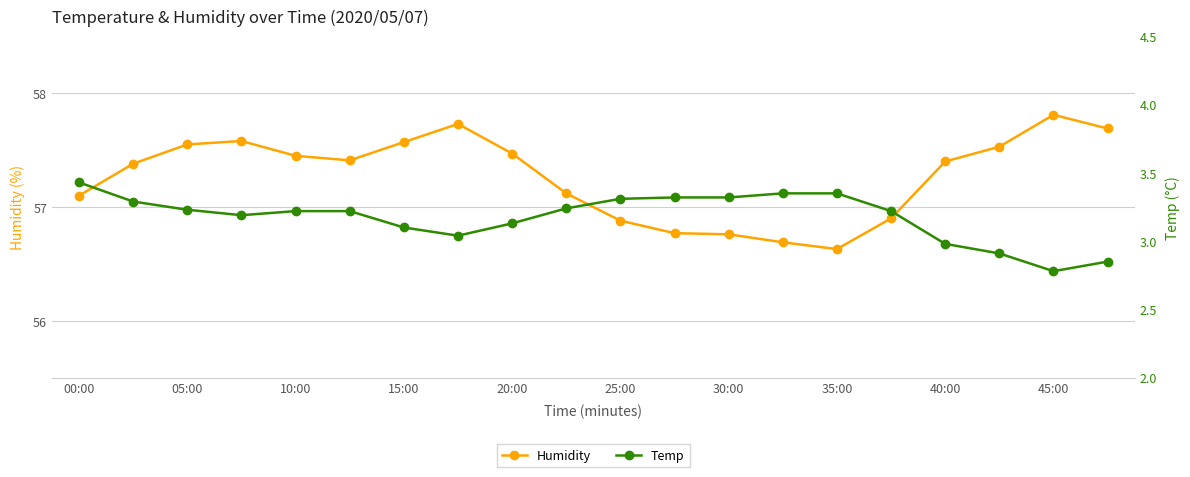

Is it true that Humidity equals 84.4 at 30:00?

False